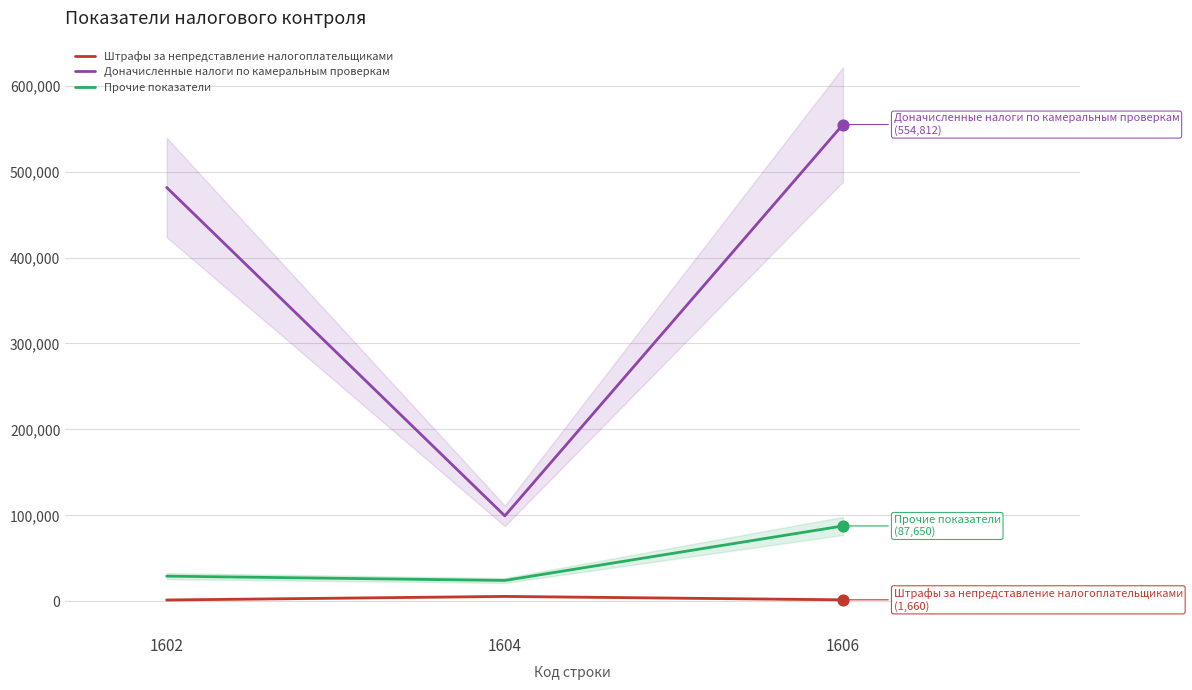

At which category is the sum across all series the highest?

1606